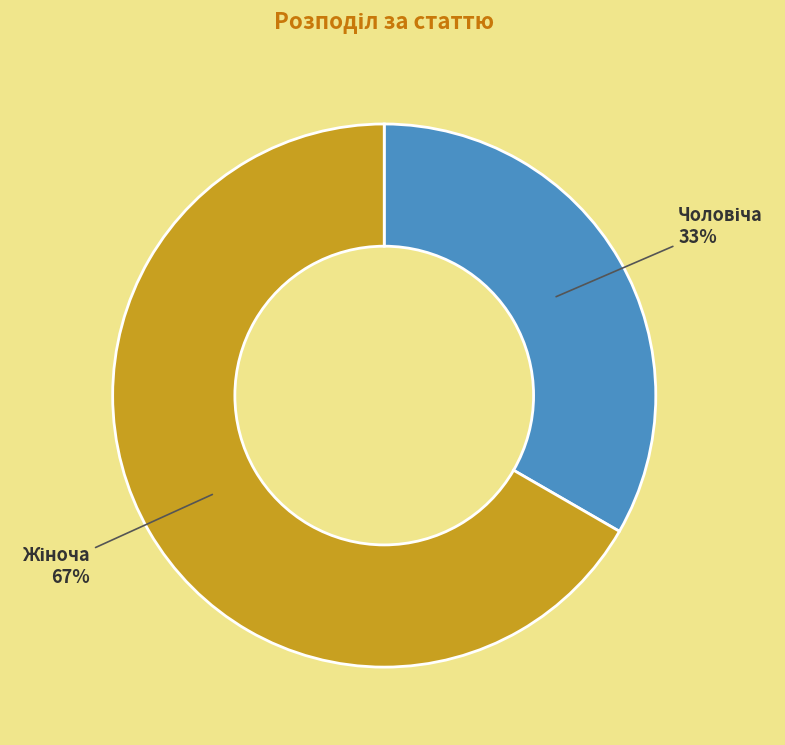

Does any single category account for the majority?

Yes